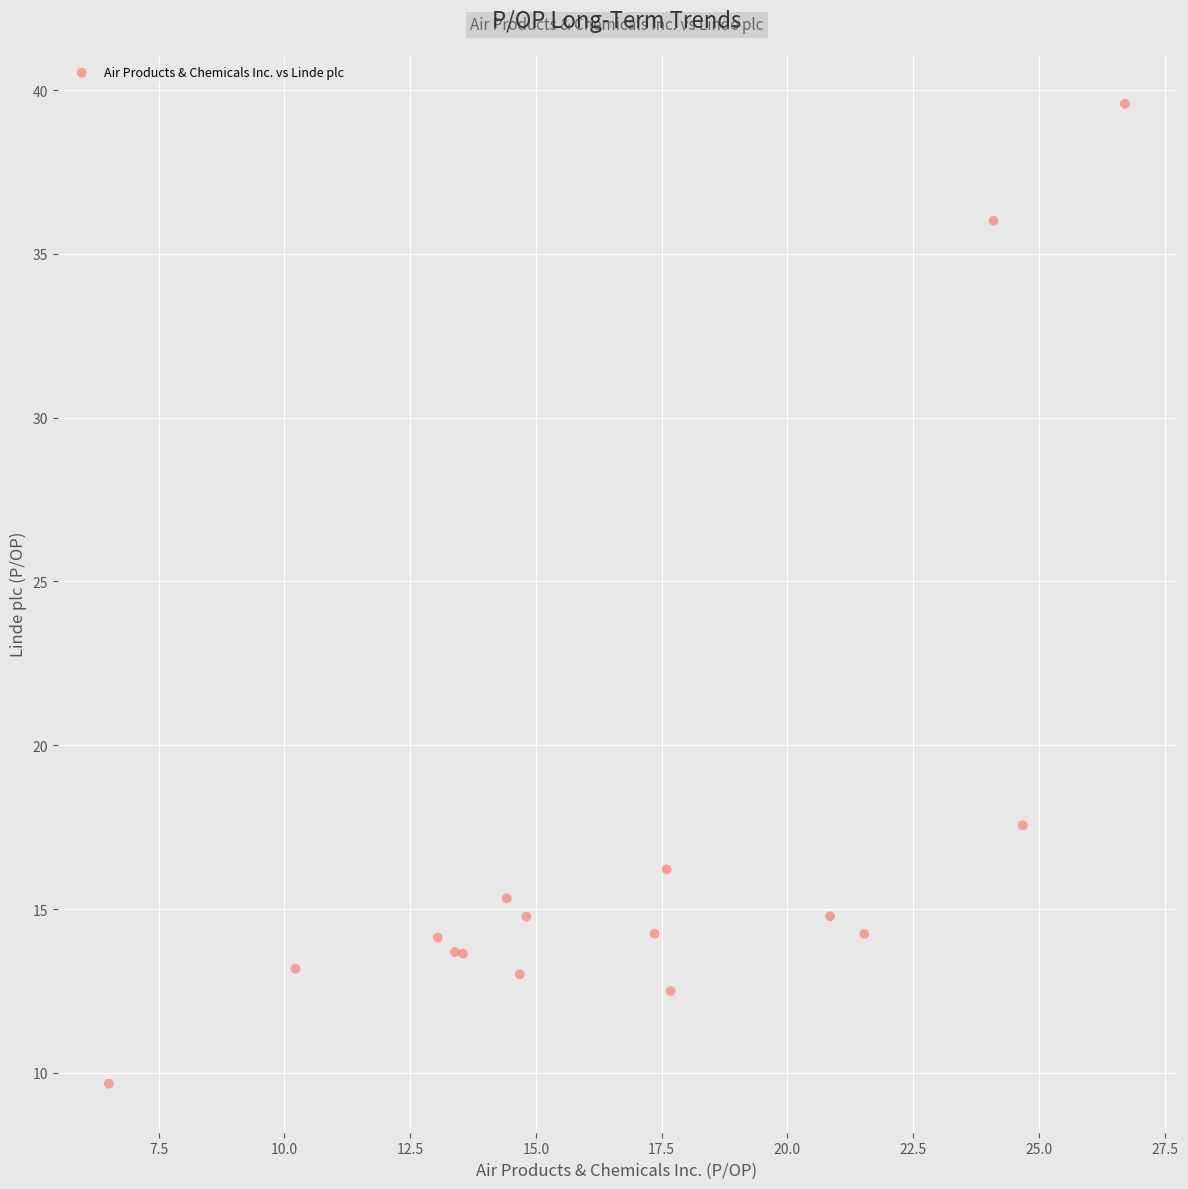

What Y value in the scatter plot is closest to 24?

17.6